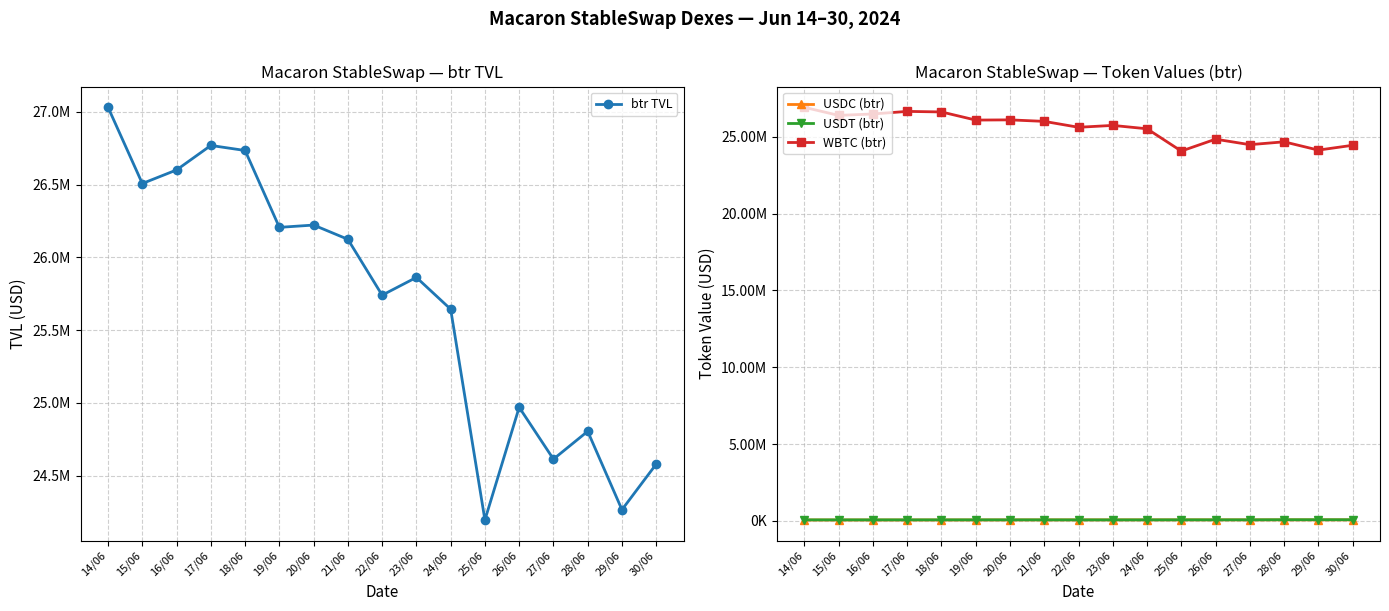

What is the average value of the WBTC (btr) series?

25568708.1